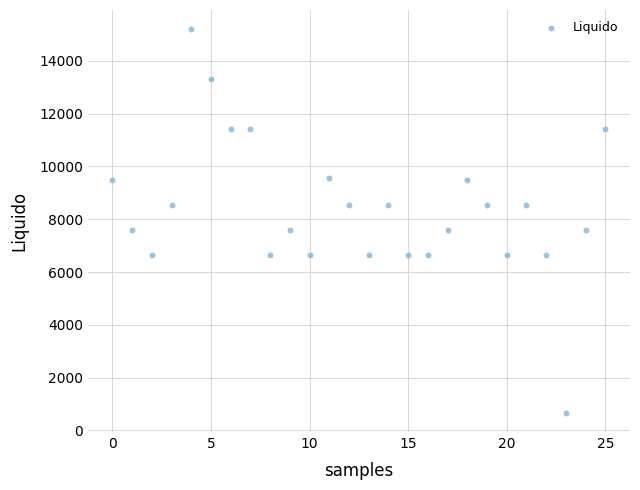

What is the range of Y values (max minus min)?

14535.0